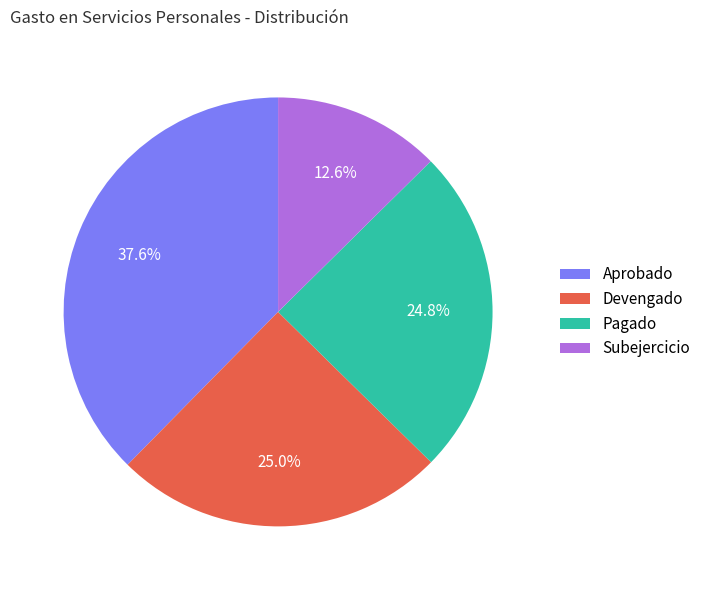

How much of the chart is everything except Aprobado?

62.4%